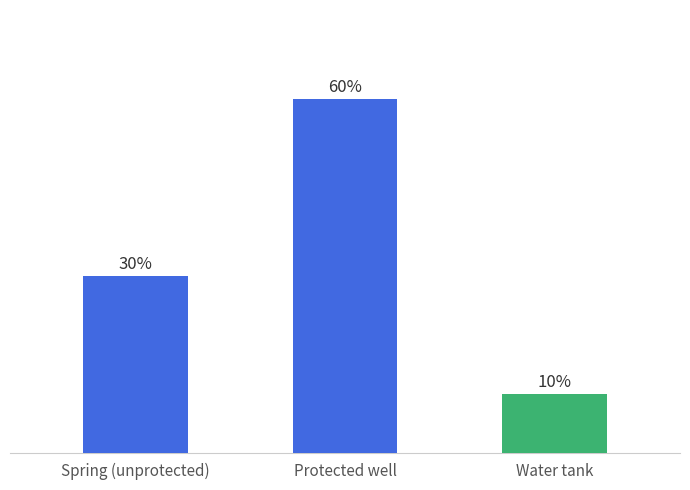

List the labels in order of value, largest first.

Protected well, Spring (unprotected), Water tank